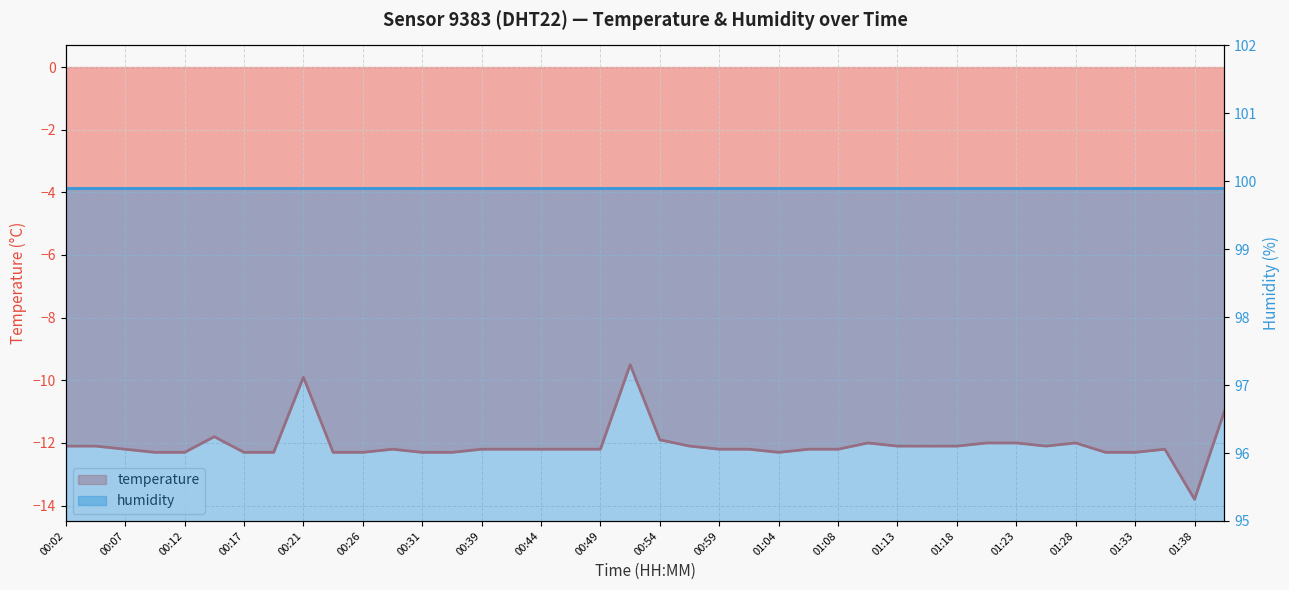

Reading left to right, transcribe all the data shown in this chart.

00:02=-12.1	00:04=-12.1	00:07=-12.2	00:09=-12.3	00:12=-12.3	00:14=-11.8	00:17=-12.3	00:19=-12.3	00:21=-9.9	00:24=-12.3	00:26=-12.3	00:29=-12.2	00:31=-12.3	00:36=-12.3	00:39=-12.2	00:41=-12.2	00:44=-12.2	00:46=-12.2	00:49=-12.2	00:51=-9.5	00:54=-11.9	00:56=-12.1	00:59=-12.2	01:01=-12.2	01:04=-12.3	01:06=-12.2	01:08=-12.2	01:11=-12.0	01:13=-12.1	01:16=-12.1	01:18=-12.1	01:21=-12.0	01:23=-12.0	01:26=-12.1	01:28=-12.0	01:31=-12.3	01:33=-12.3	01:36=-12.2	01:38=-13.8	01:41=-11.0